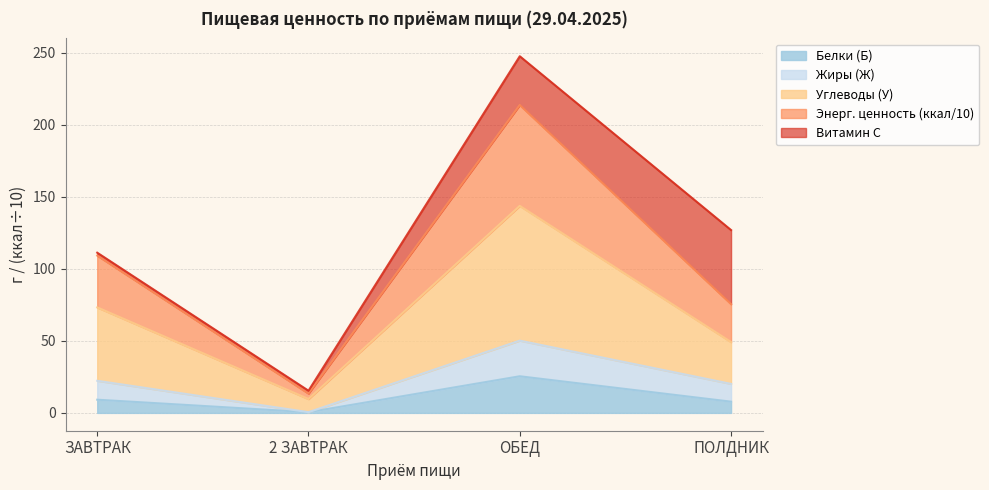

True or false: Жиры (Ж) and Энергетическая ценность (ккал) intersect in this chart.

False